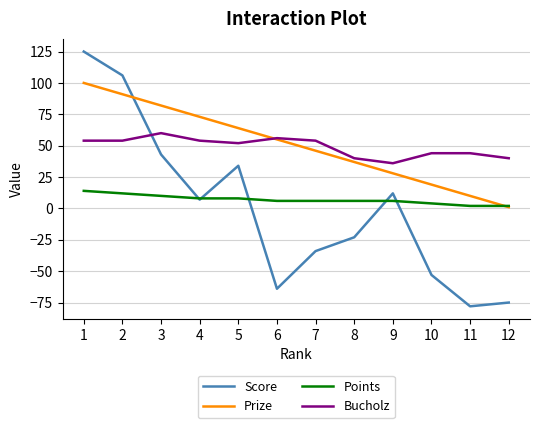

Count the number of categories in the chart.

12